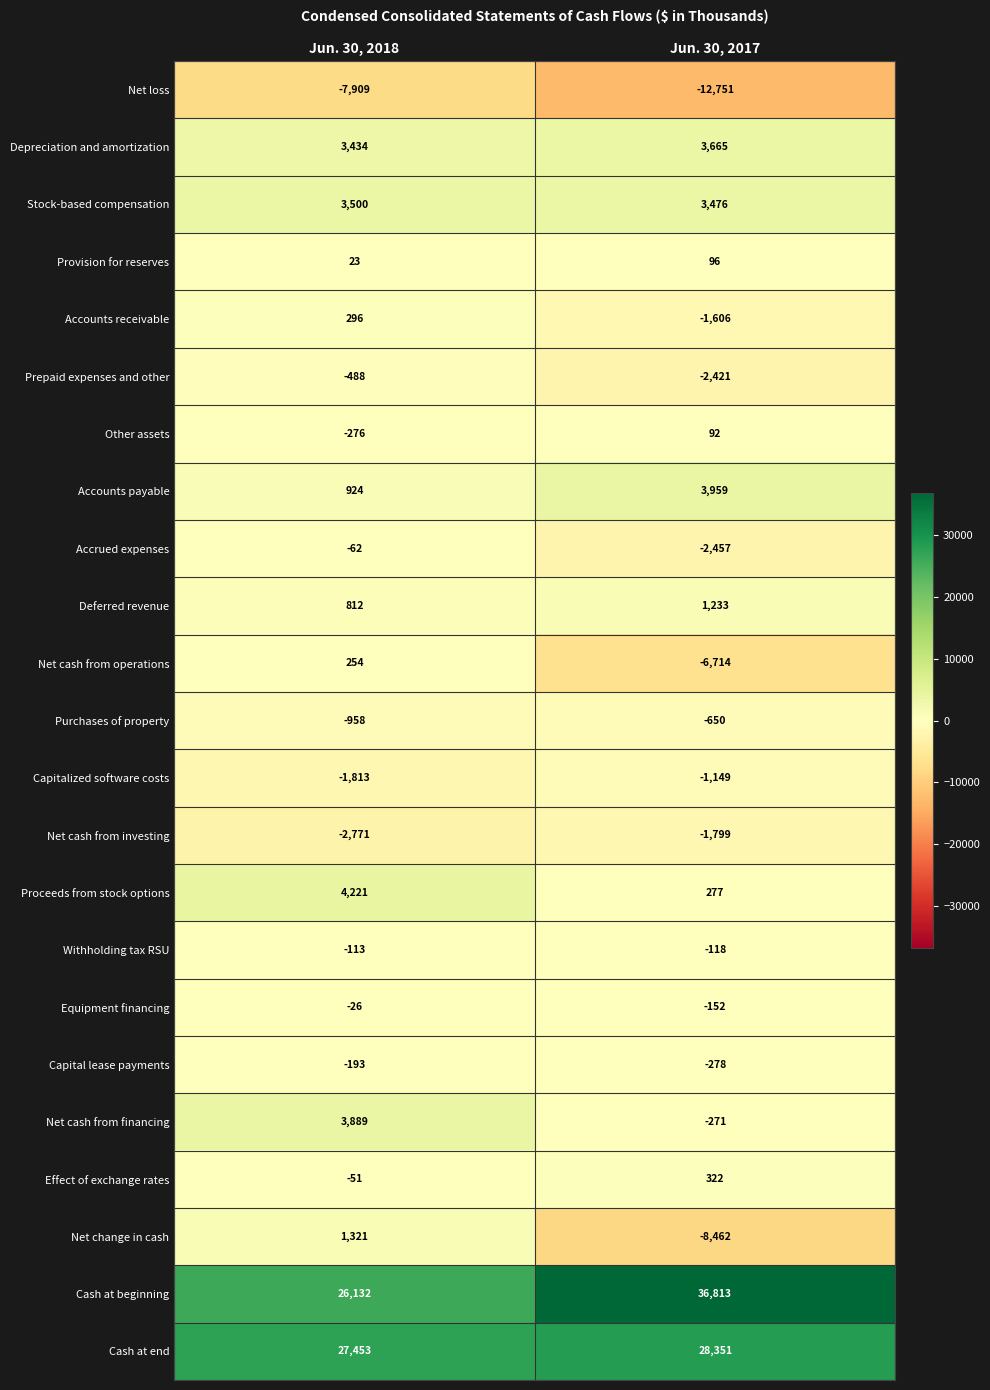

Where is Withholding tax RSU nearest to the value -115?

Jun. 30, 2018